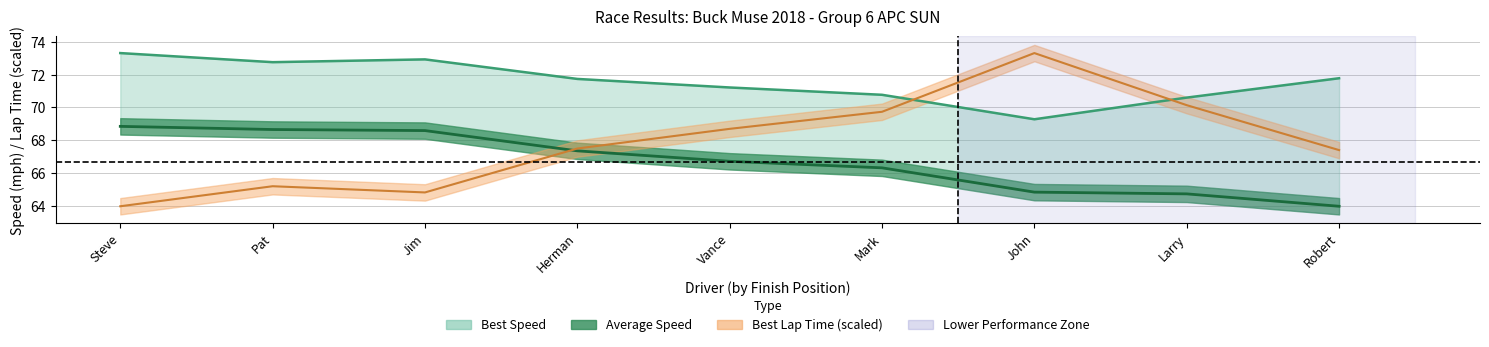

What is the sum of the Average Speed values at Pat and Steve?

137.5